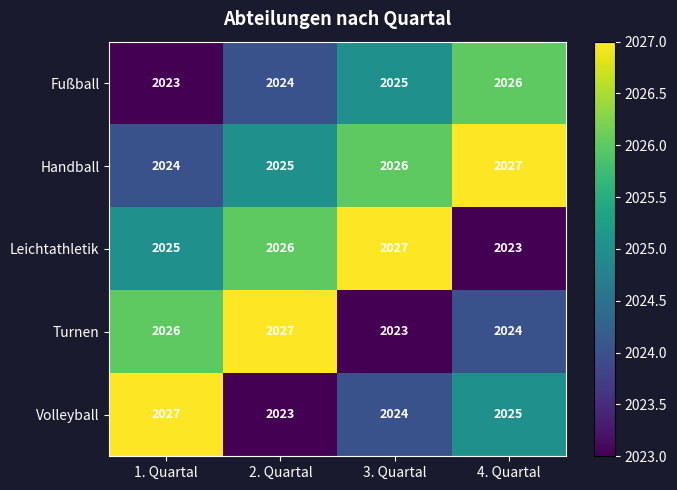

At how many categories does at least one series exceed 2024?

4